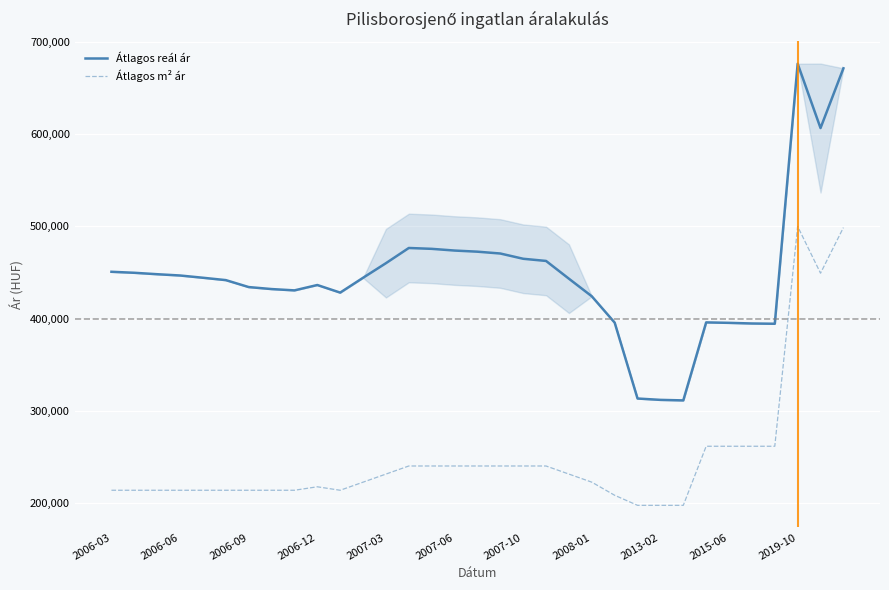

Reading left to right, list all the values displayed in this chart.

Átlagos reál ár: 450862	449770	448220	446833	444390	441823	434297	432132	430701	436524	428289	444361	460180	476659	475727	473875	472647	470666	464971	462613	443356	424302	395749	313494	312027	311461	396004	395511	394824	394530	676392	606624	671411
Átlagos m² ár: 214074	214074	214074	214074	214074	214074	214074	214074	214074	217831	214074	222839	231605	240370	240370	240370	240370	240370	240370	240370	231605	222839	208625	197727	197727	197727	261764	261764	261764	261764	500000	449325	498750